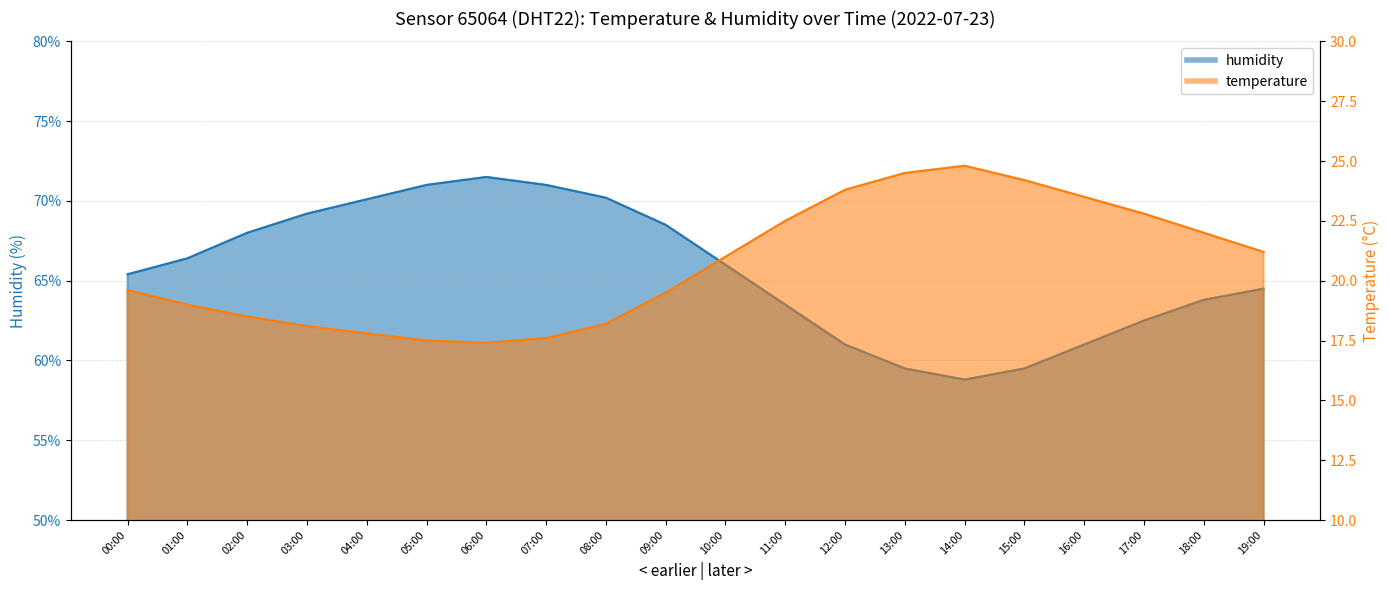

What is the highest value of the humidity series?

71.5